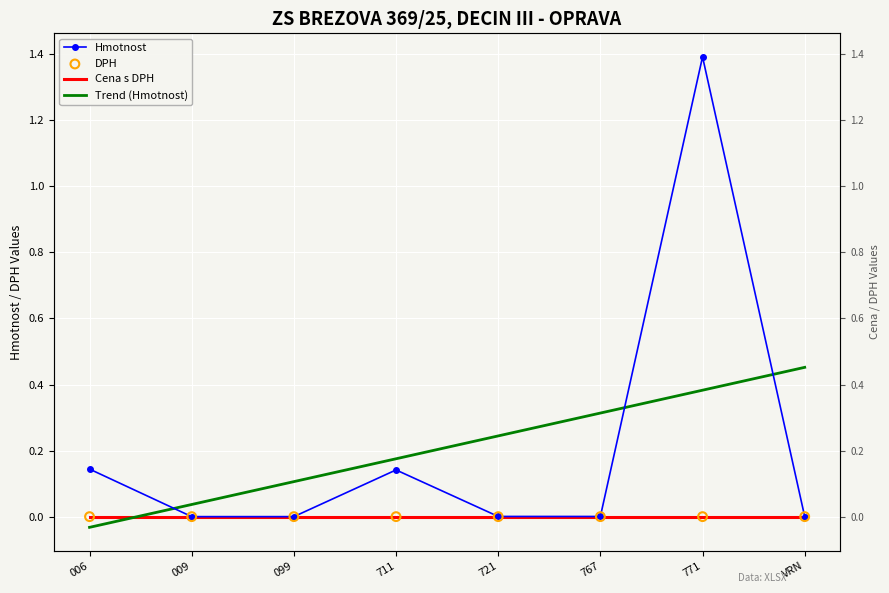

Which series has the largest total across all categories?

Hmotnost